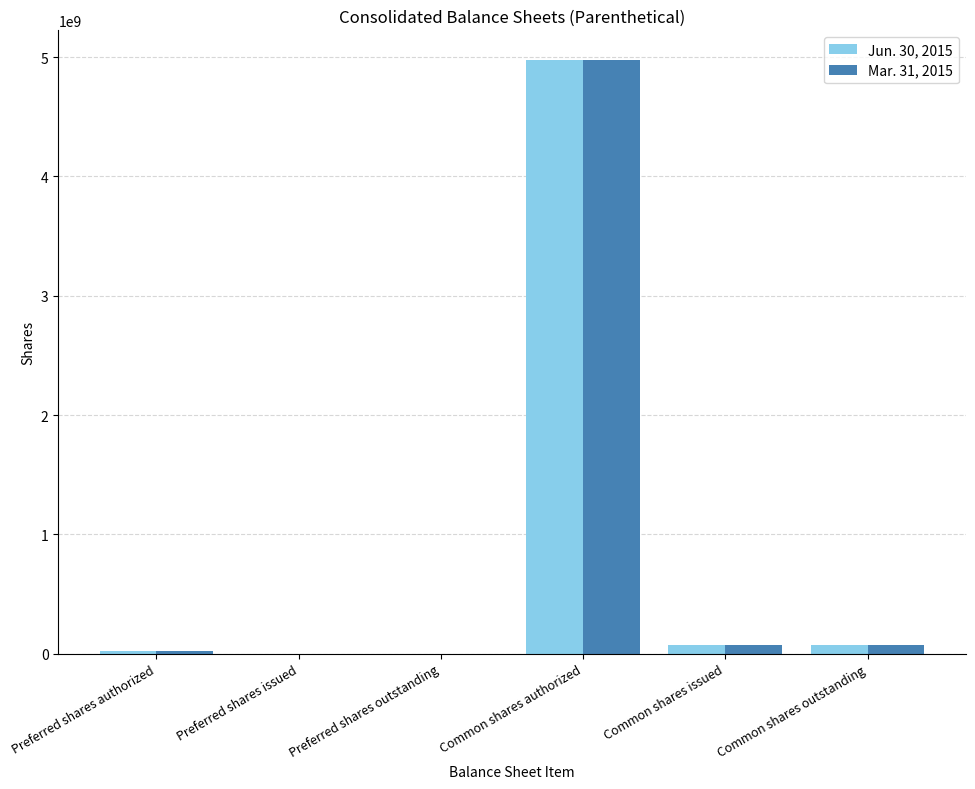

What is the greatest value displayed?

4975000000